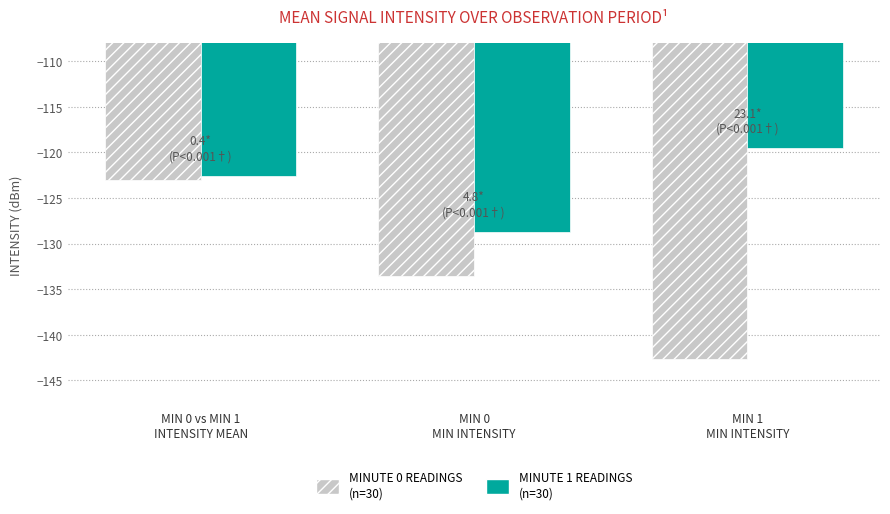

What is the smallest value displayed?

-142.7